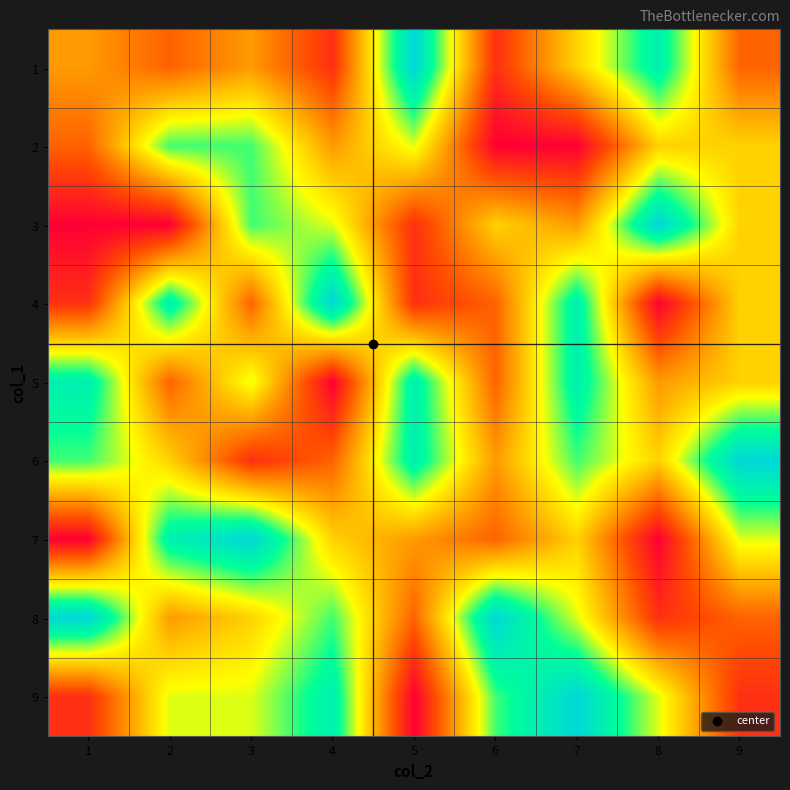

Reading left to right, transcribe all the data shown in this chart.

1: 1=4	2=3	3=4	4=2	5=9	6=2	7=5	8=8	9=3
2: 1=3	2=7	3=7	4=4	5=6	6=1	7=1	8=5	9=5
3: 1=1	2=1	3=7	4=6	5=2	6=5	7=4	8=9	9=5
4: 1=2	2=8	3=3	4=9	5=2	6=3	7=8	8=1	9=5
5: 1=8	2=3	3=6	4=1	5=8	6=3	7=8	8=4	9=5
6: 1=7	2=5	3=2	4=3	5=8	6=4	7=7	8=5	9=9
7: 1=1	2=8	3=9	4=5	5=4	6=3	7=5	8=1	9=6
8: 1=9	2=4	3=5	4=7	5=3	6=9	7=6	8=2	9=3
9: 1=2	2=6	3=6	4=8	5=1	6=7	7=9	8=6	9=2